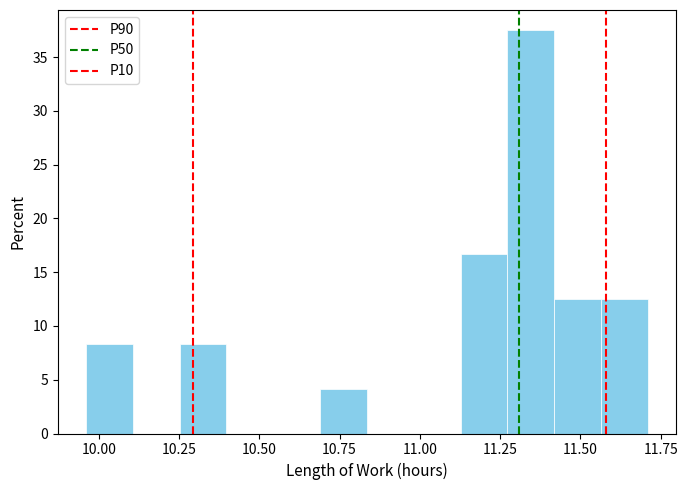

Around what value on the x-axis is the tallest bar? Give the approximate position of its centre, as read against the axis.

11.35